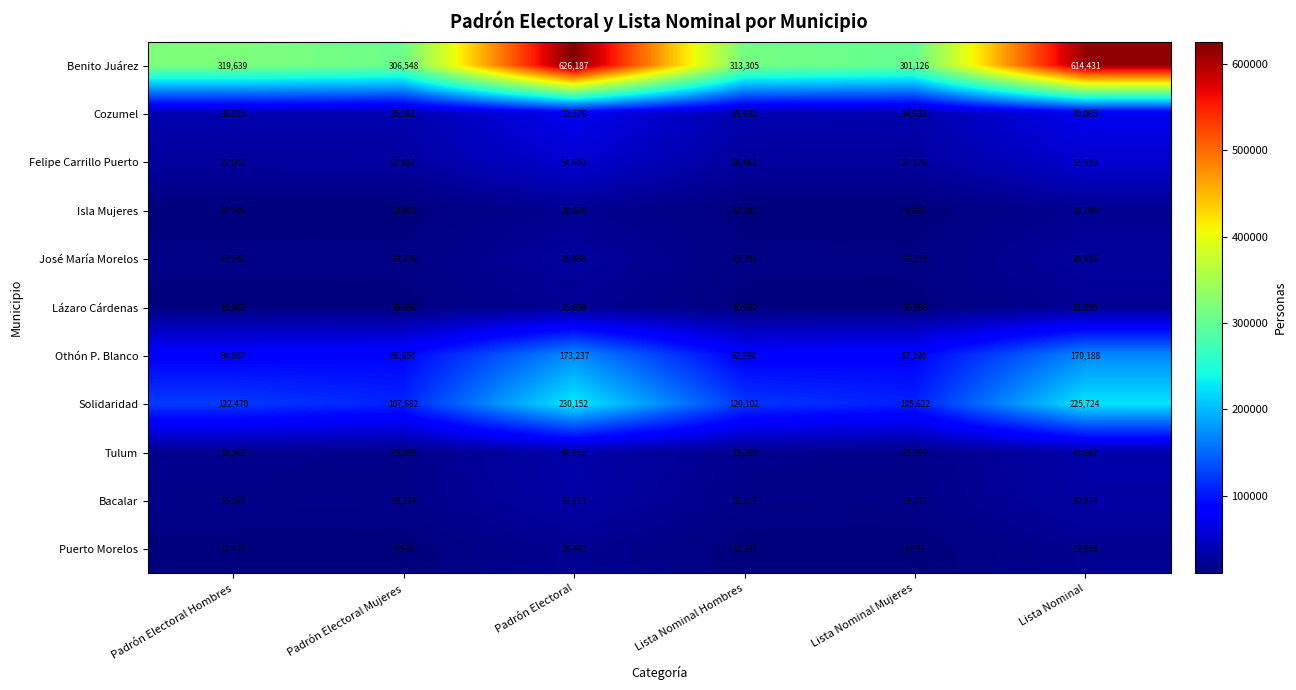

What is the difference between the maximum and minimum values in the José María Morelos series?

13743